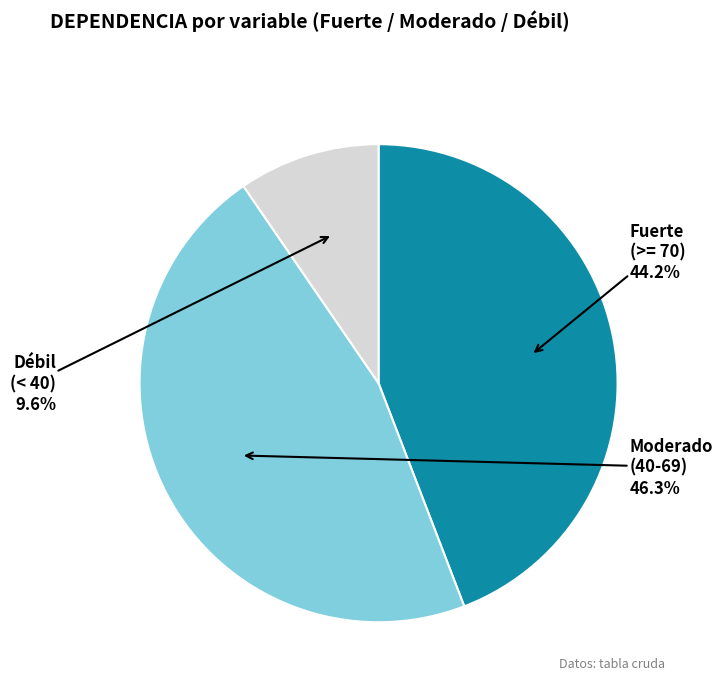

Is there any slice that represents more than half of the pie?

No